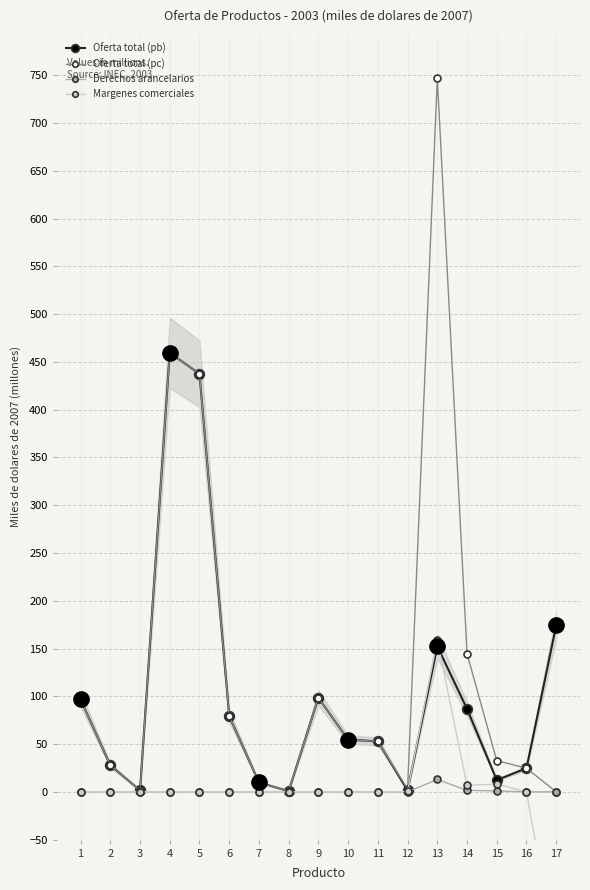

What is the greatest value displayed?

747.1